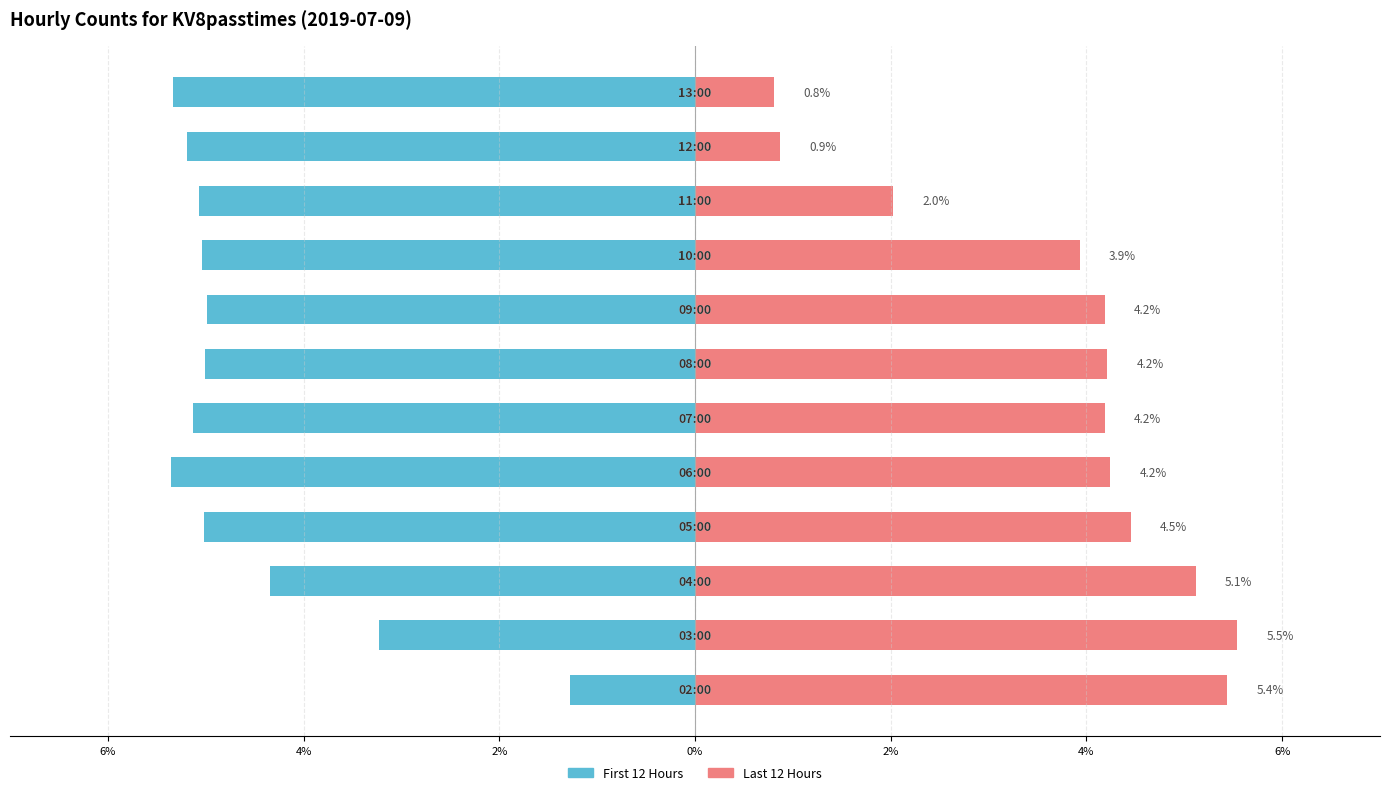

What are all the series names shown in the legend?

First 12 Hours, Last 12 Hours